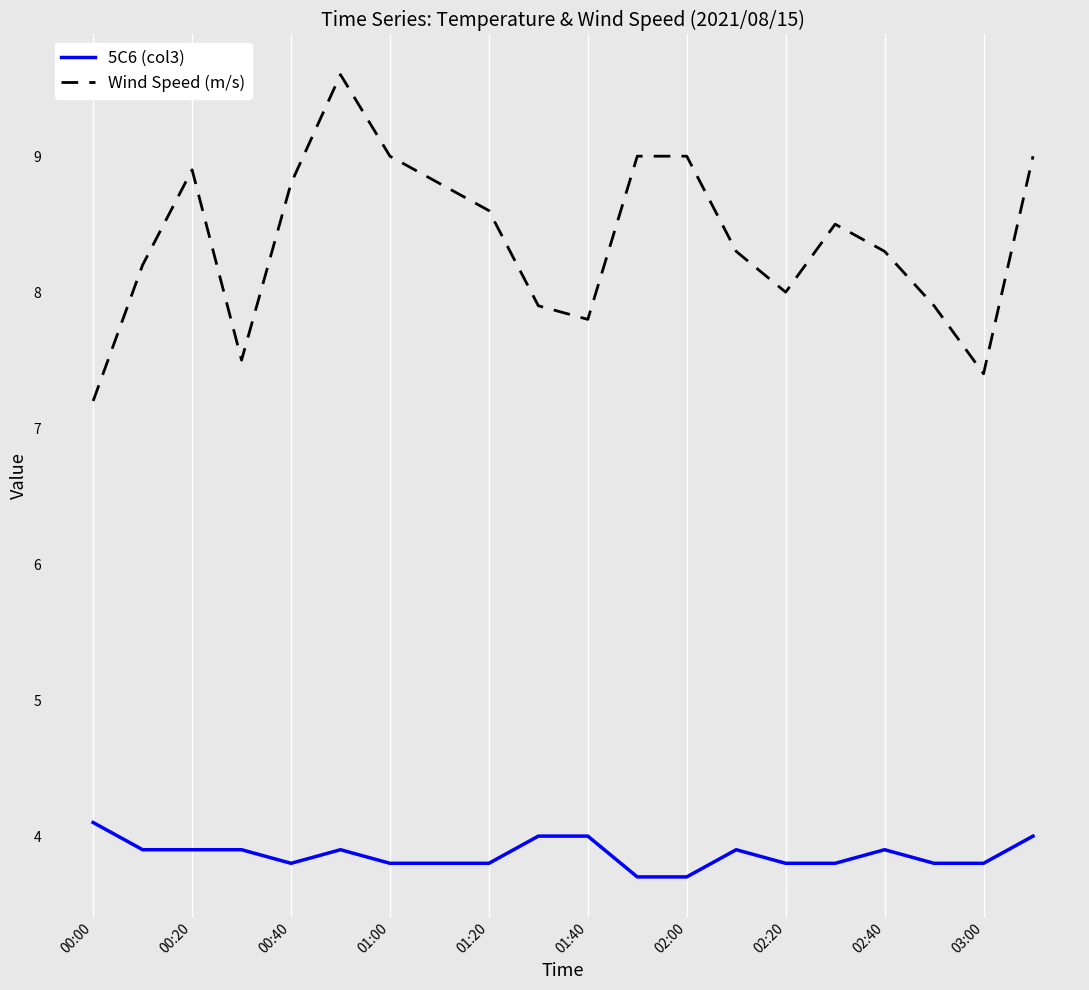

Rank the series by their average value, from lowest to highest.

5C6 (col3), Wind Speed (m/s)